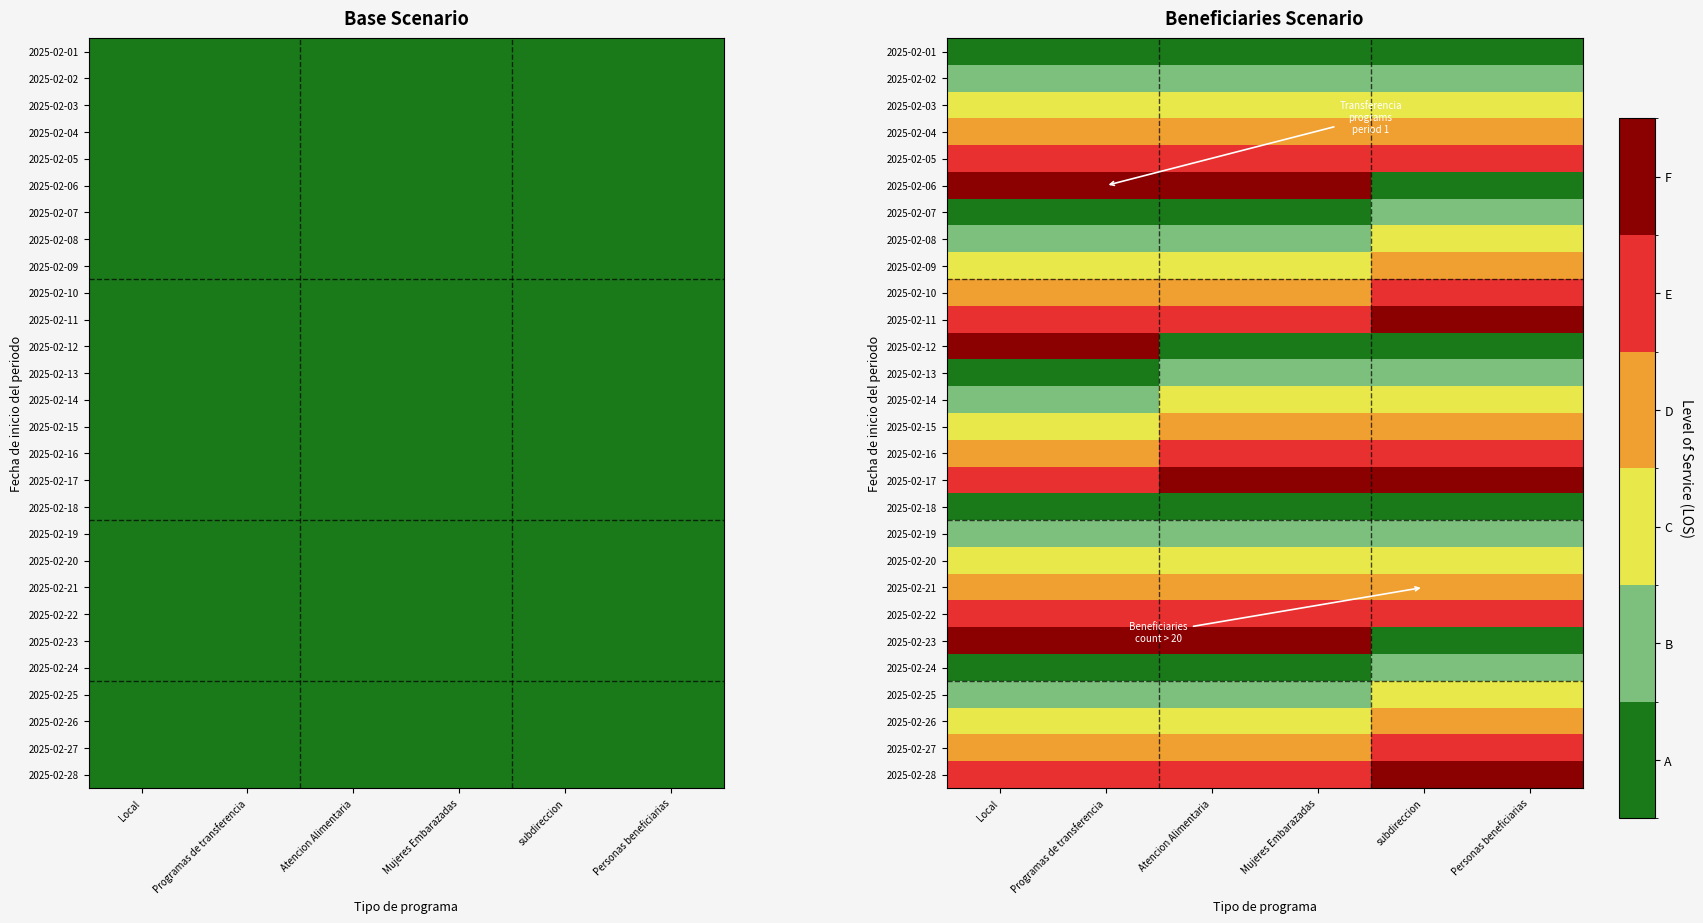

Is the value of 2025-02-26 at Personas beneficiarias greater than the value of 2025-02-05 at Personas beneficiarias?

No